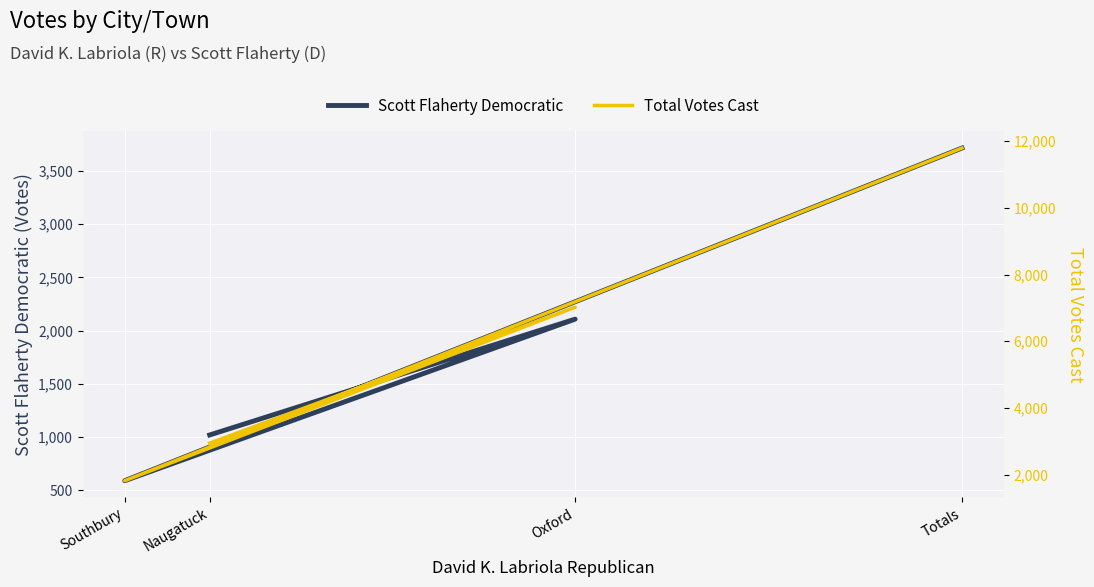

Which series has the widest spread of values?

Total Votes Cast